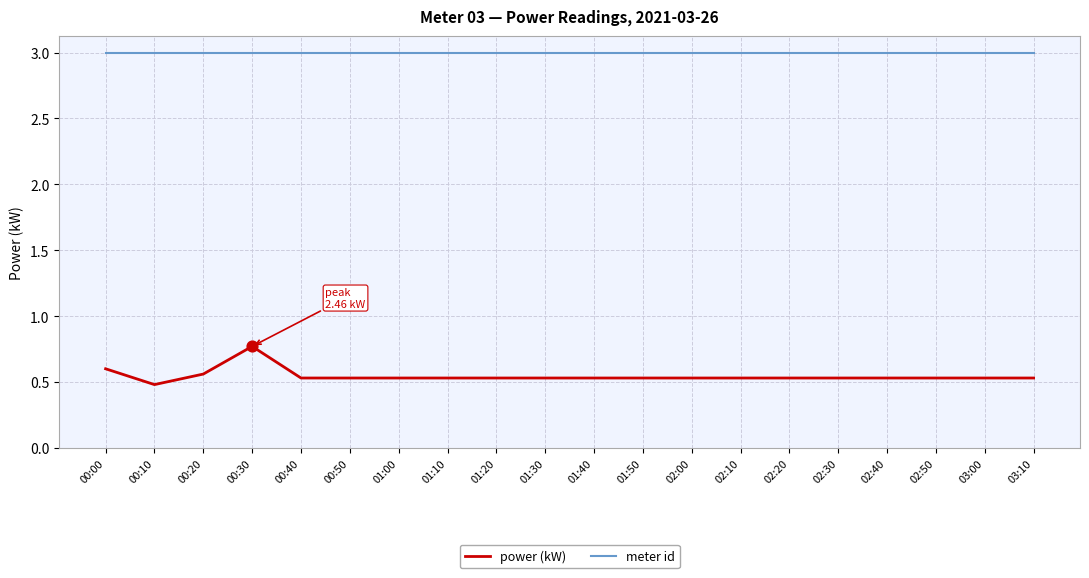

Is the value of meter id at 02:30 greater than the value of power (kW) at 02:10?

Yes